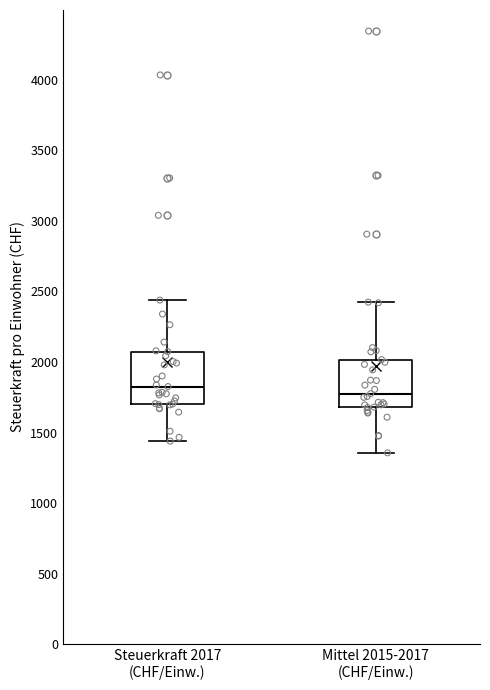

Where does the upper whisker of the box for Mittel 2015-2017 (CHF/Einw.) end on the y-axis? The values are not printed on the chart, so give them approximately, as read against the axis.

2400